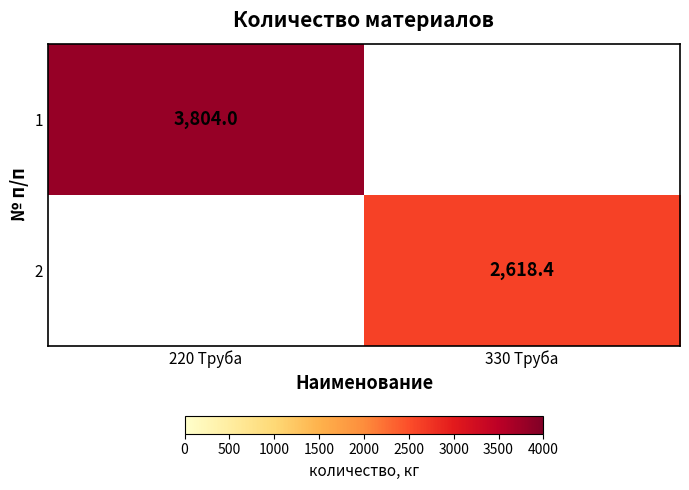

Is it true that 1 equals 1476.6 at 220 Труба?

False